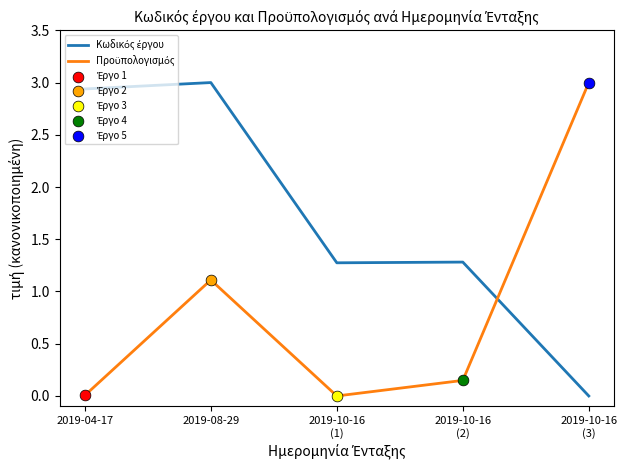

What is the spread (max minus min) of values at 2019-08-29?

1.9